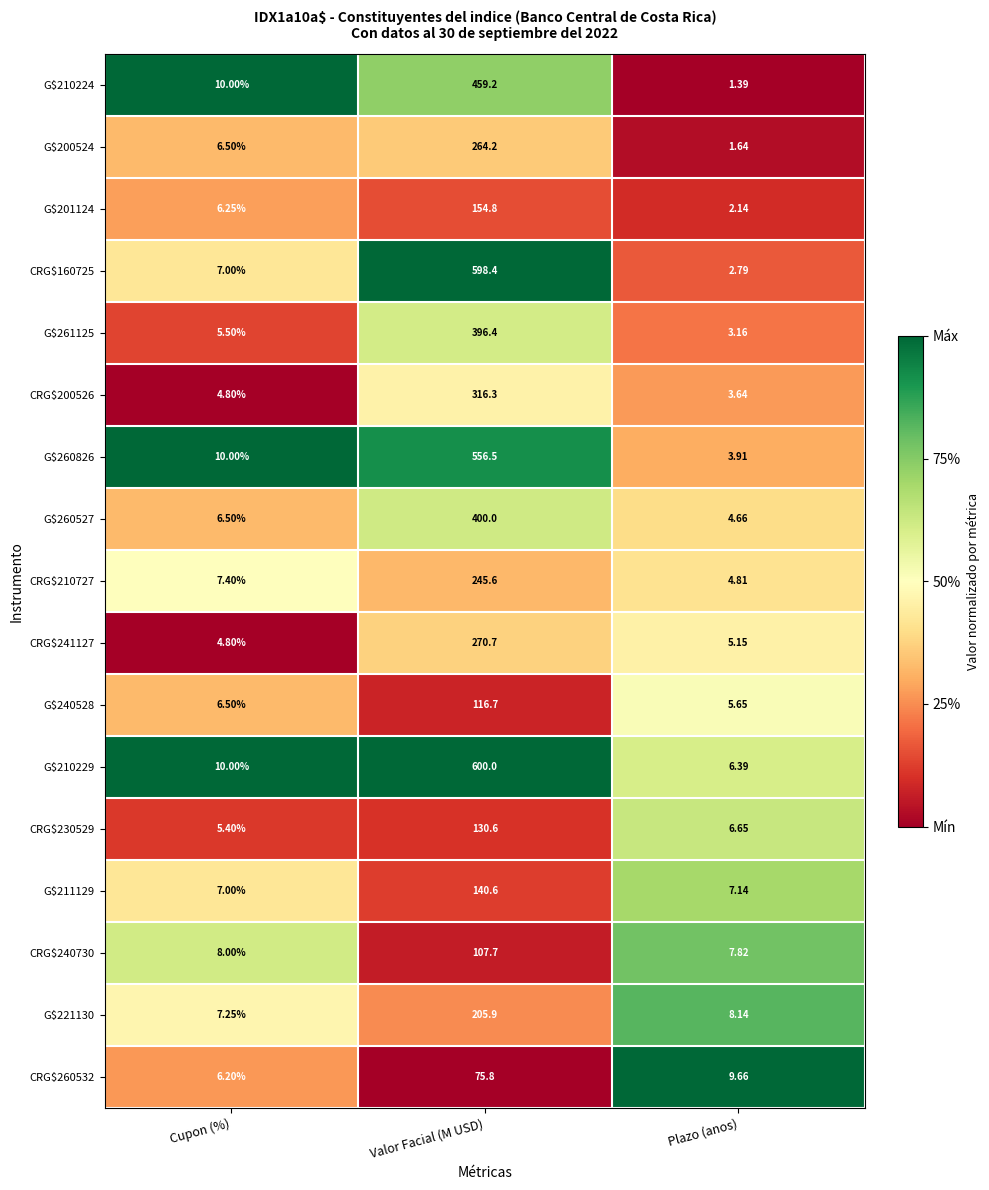

At which label is G$261125 closest to 199?

Cupon (%)